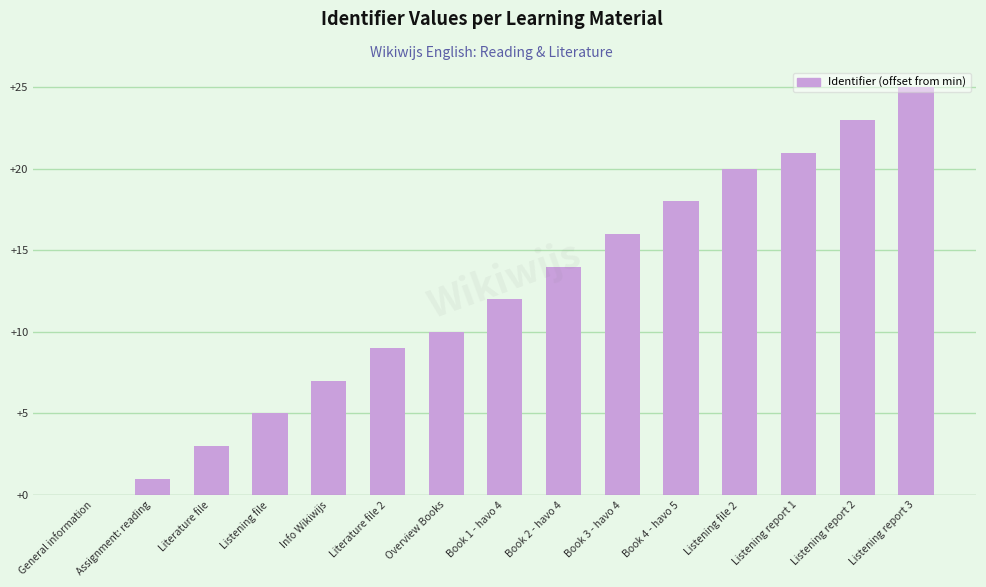

Are the bars horizontal?

No